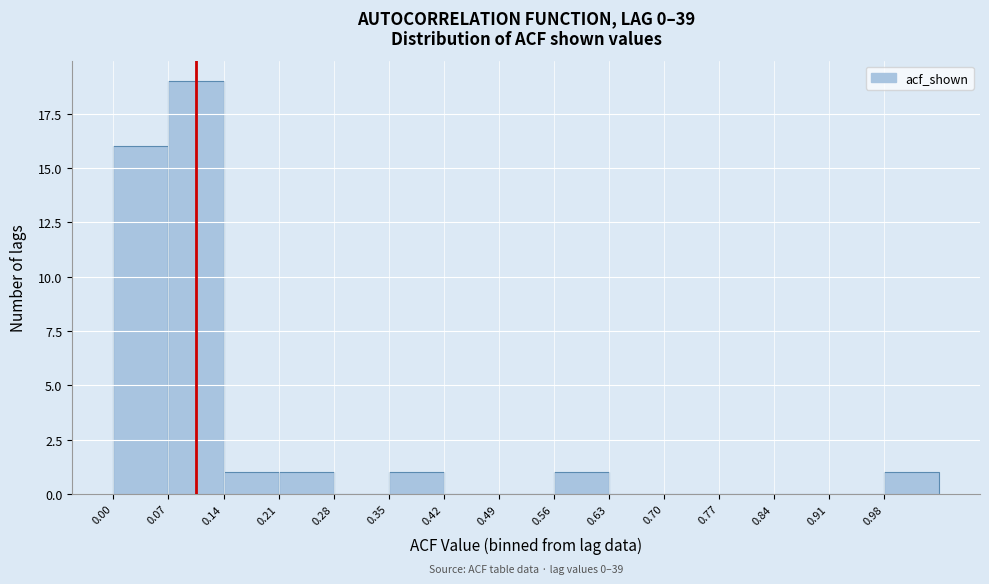

Which range on the x-axis has the tallest bar?

0.07 to 0.14